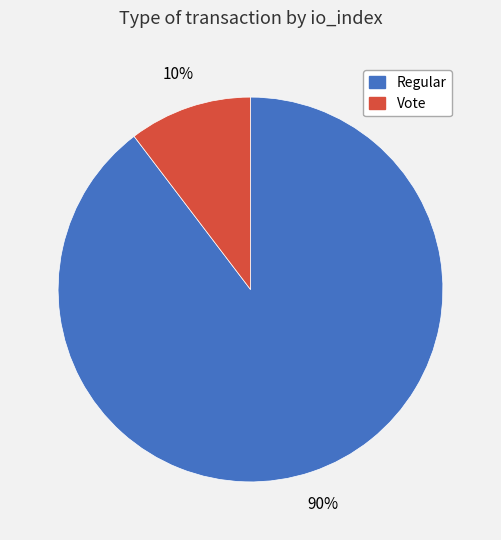

Is the sum of Regular and Vote greater than half?

Yes